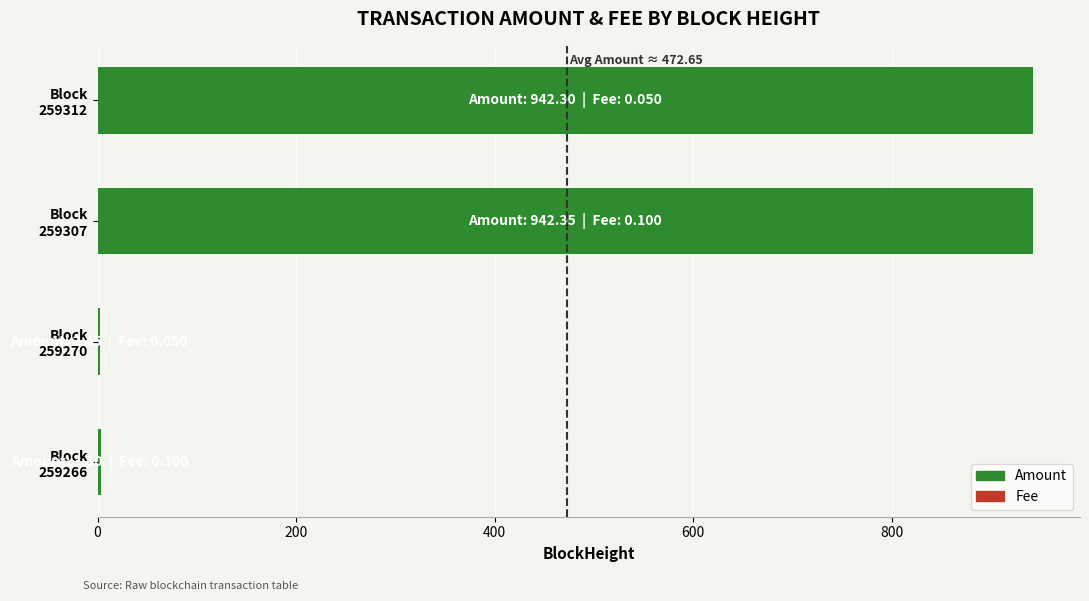

What is the maximum value for Amount?

942.4